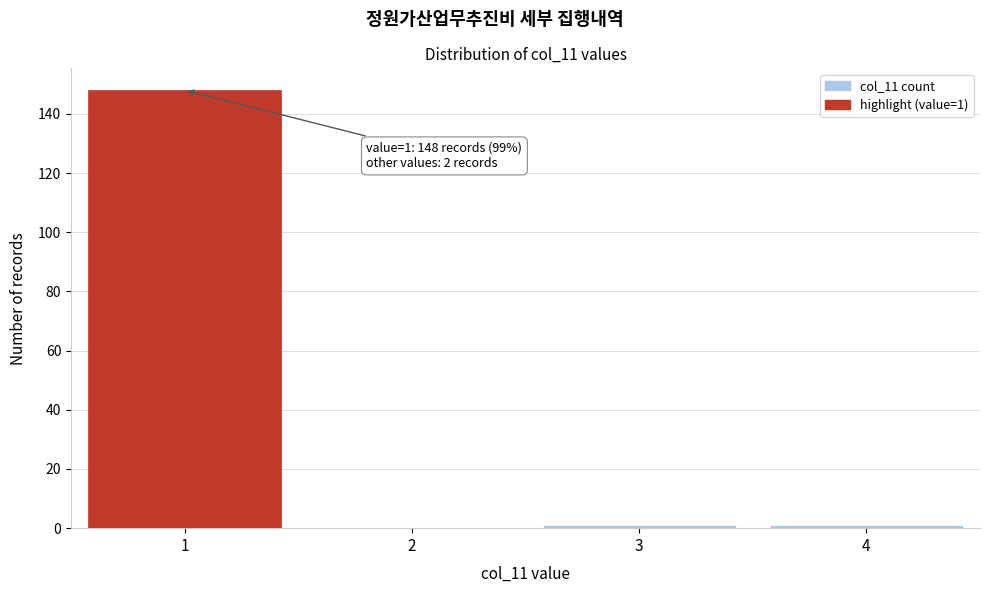

Reading left to right, what are all the values shown in this chart?

1=148	2=0	3=1	4=1